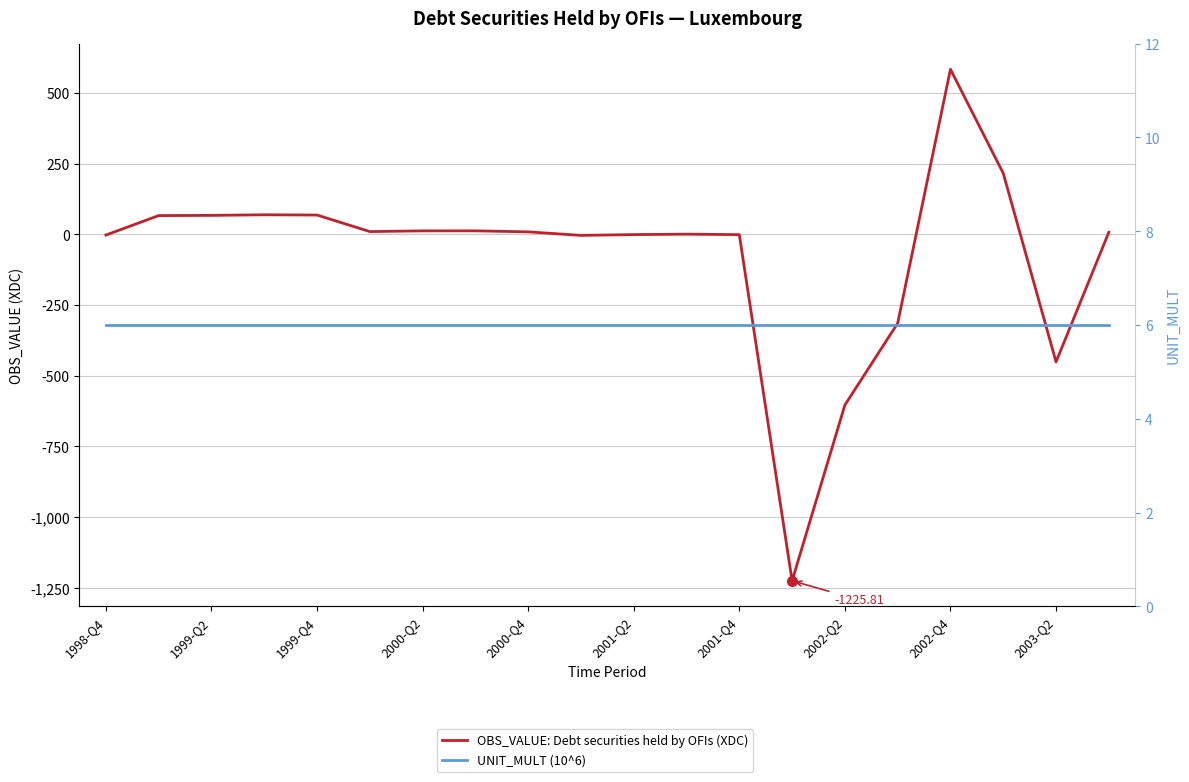

List the series in order of their overall mean, lowest first.

OBS_VALUE: Debt securities held by OFIs (XDC), UNIT_MULT (10^6)